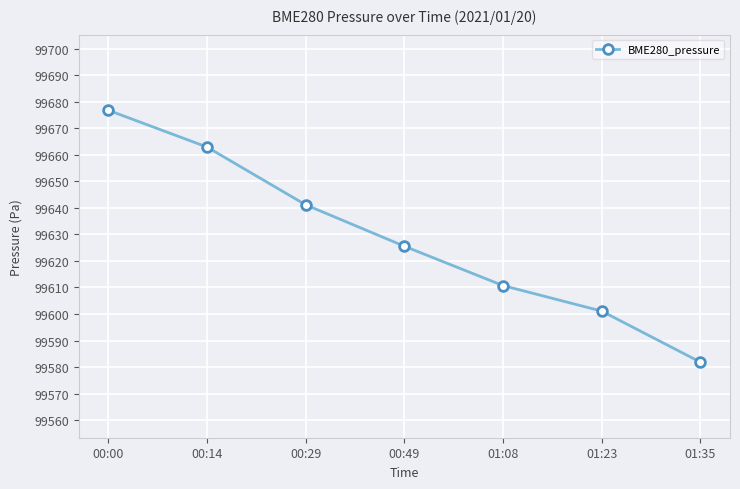

Is it true that the value at 00:49 is 99625.6?

True